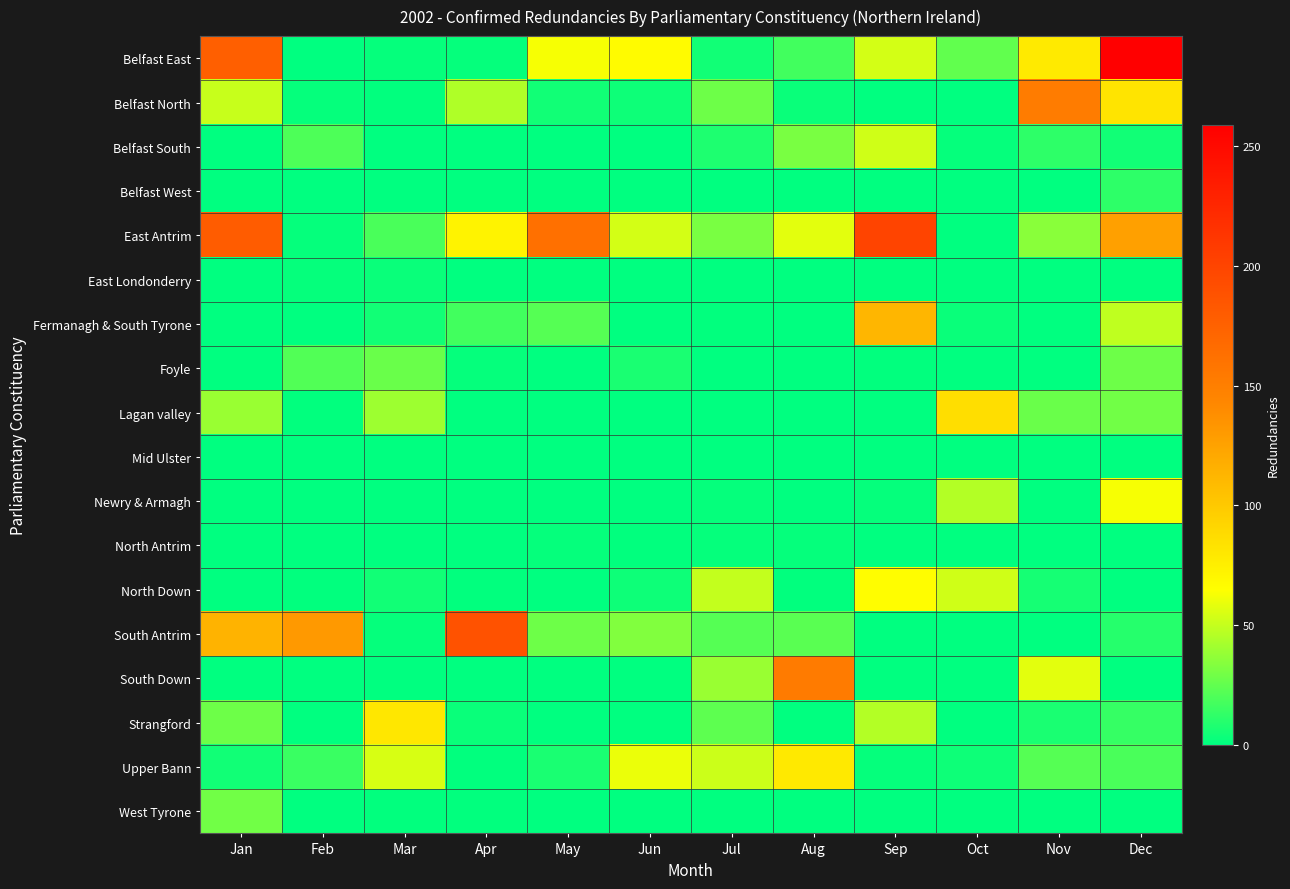

List the series in order of their peak value, lowest first.

Mid Ulster, North Antrim, East Londonderry, Belfast West, Foyle, West Tyrone, Belfast South, Newry & Armagh, North Down, Upper Bann, Strangford, Lagan valley, Fermanagh & South Tyrone, Belfast North, South Down, South Antrim, East Antrim, Belfast East